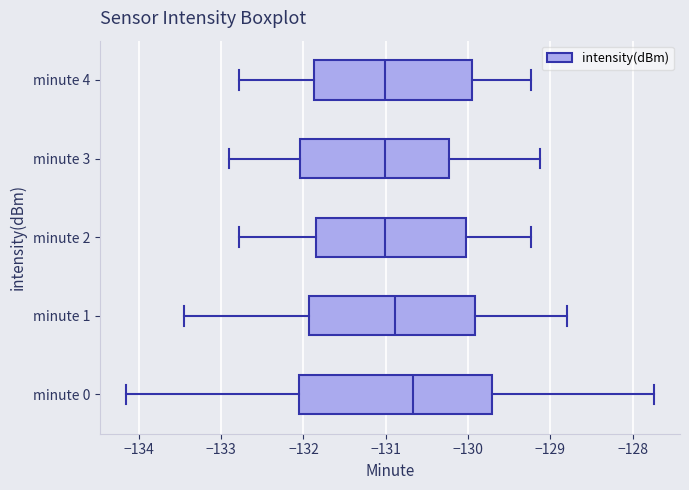

Reading bottom to top, transcribe this box plot: for each box, give where its median line is, the range the box spans, and where its two whiskers end, as read against the x-axis. The values are not printed on the chart, so give them approximately, as read against the axis.

minute 0: median -130.7, box -132.1 to -129.7, whiskers -134.2 to -127.7
minute 1: median -130.9, box -131.9 to -129.9, whiskers -133.5 to -128.8
minute 2: median -131.0, box -131.8 to -130.0, whiskers -132.8 to -129.2
minute 3: median -131.0, box -132.0 to -130.2, whiskers -132.9 to -129.1
minute 4: median -131.0, box -131.9 to -130.0, whiskers -132.8 to -129.2